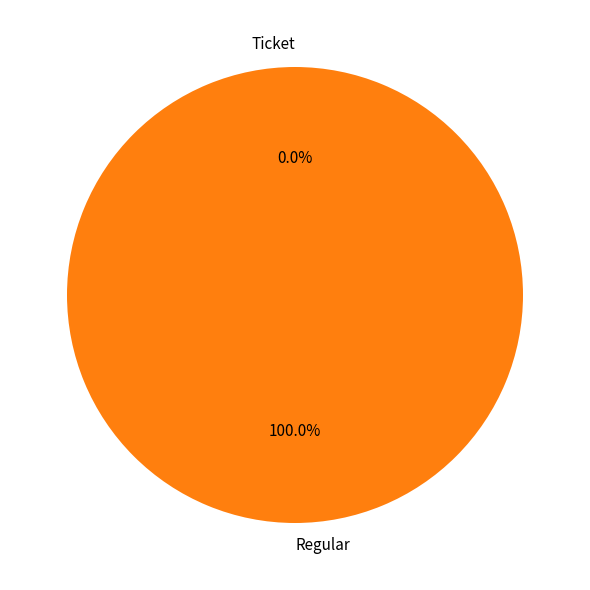

Rank the categories by value from highest to lowest.

Regular, Ticket